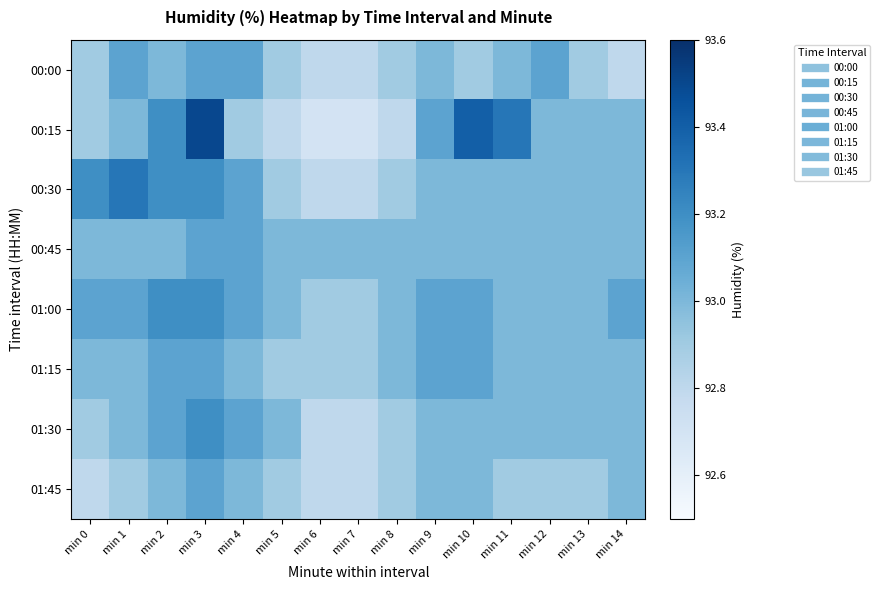

Which series has the largest range (max minus min)?

00:15